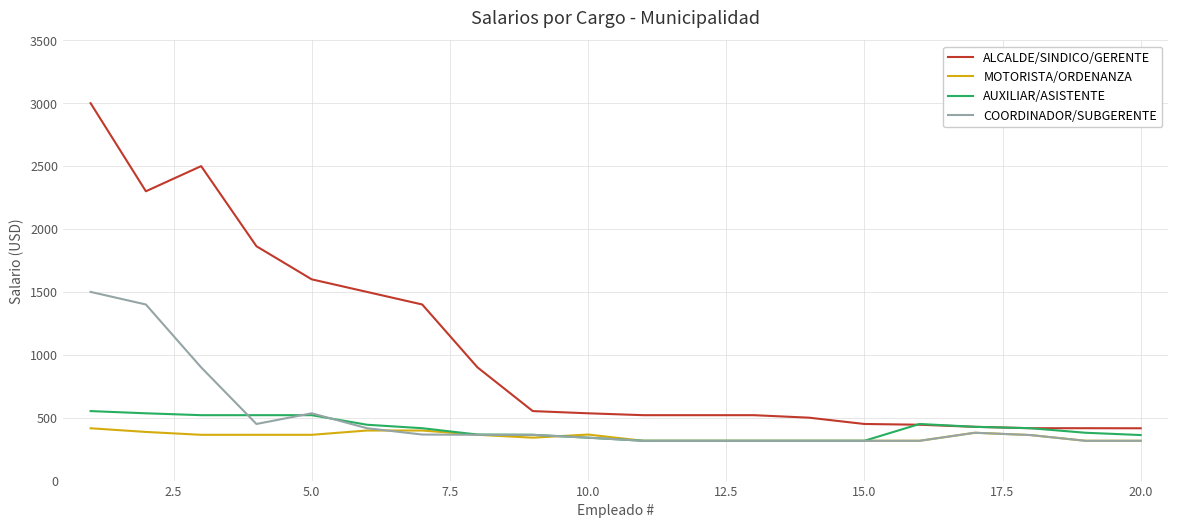

What is the lowest value of the COORDINADOR/SUBGERENTE series?

316.4